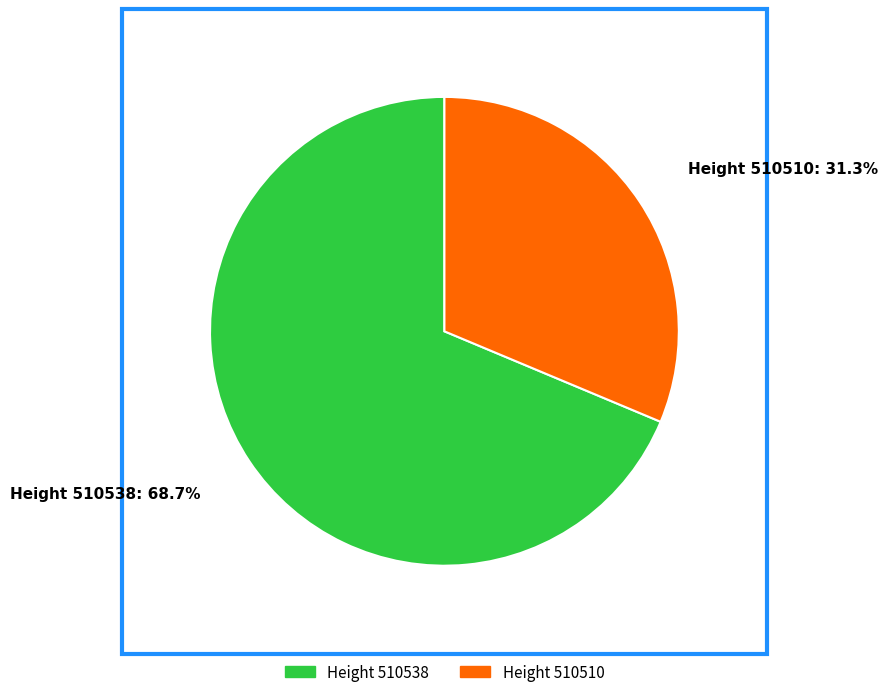

Count the number of slices in the pie.

2